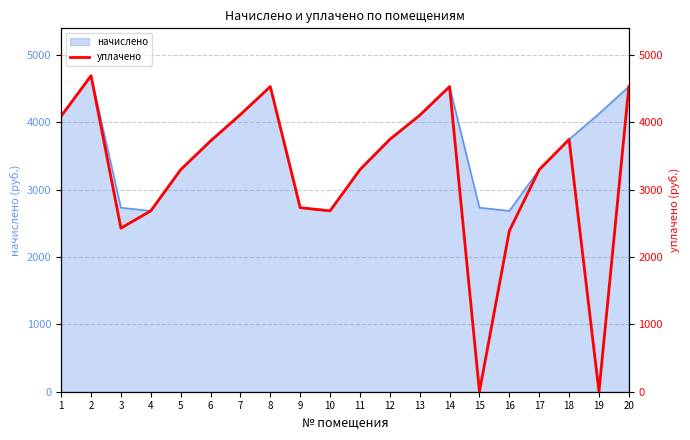

What is the value of the 1st point from the left?

4089.6